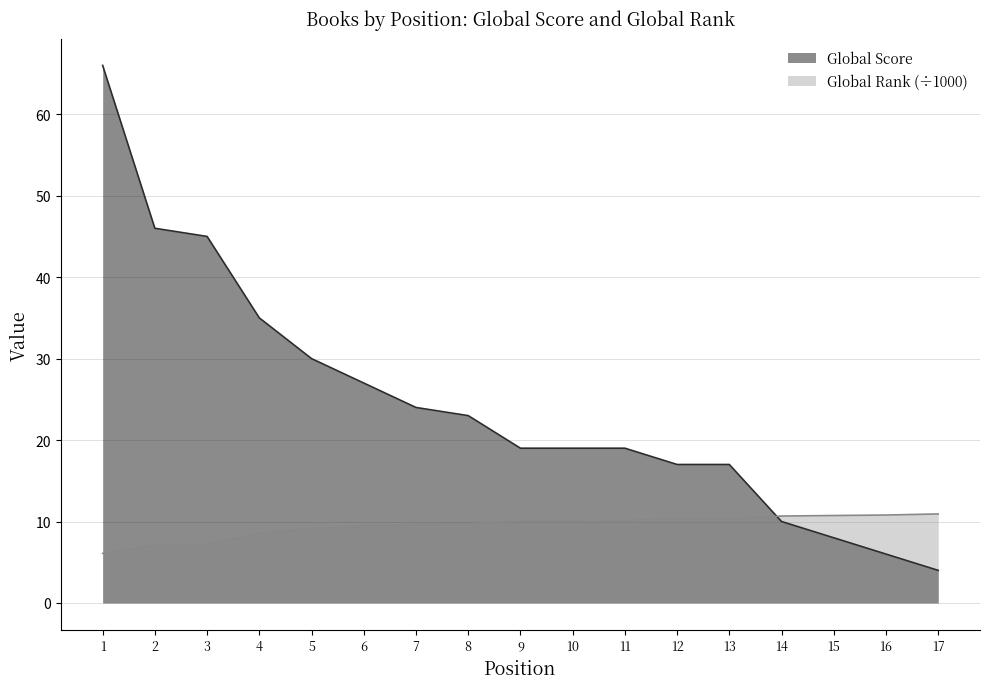

What is the difference between the second highest and second lowest values in the Global Rank (÷1000) series?

3.7